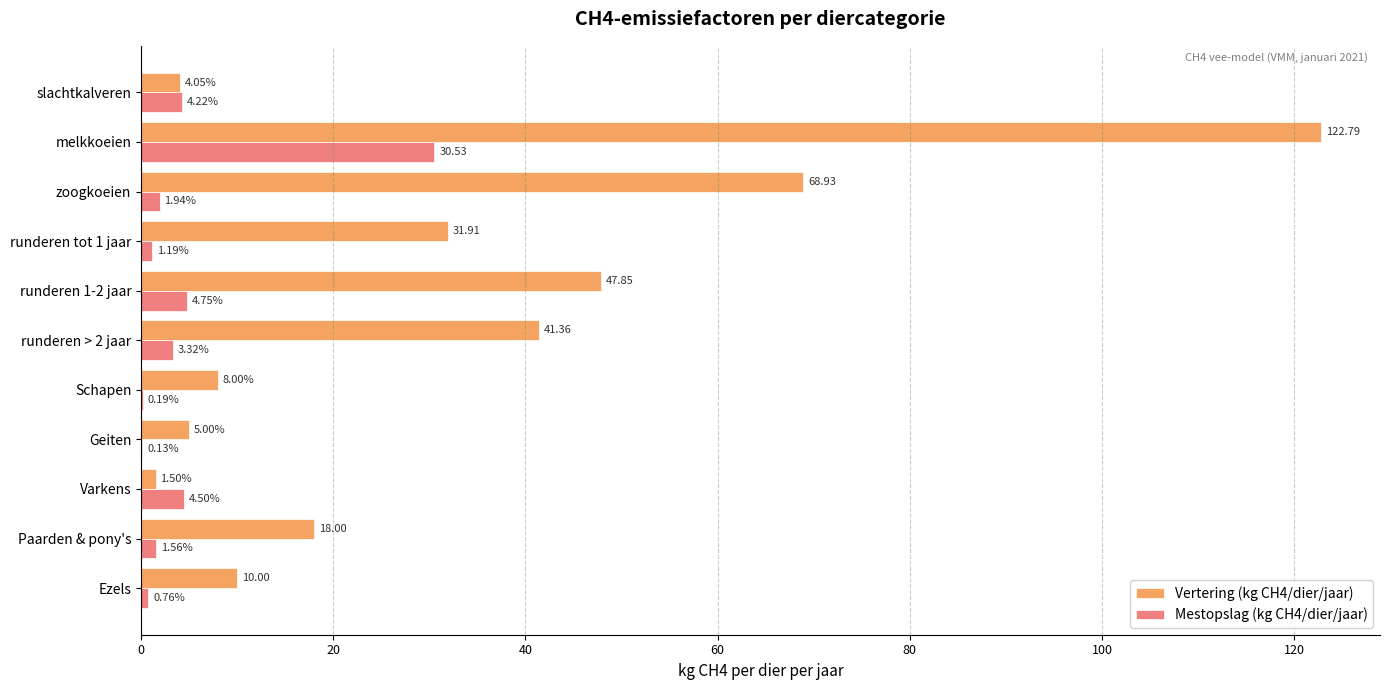

Which label corresponds to the largest value in the chart?

melkkoeien